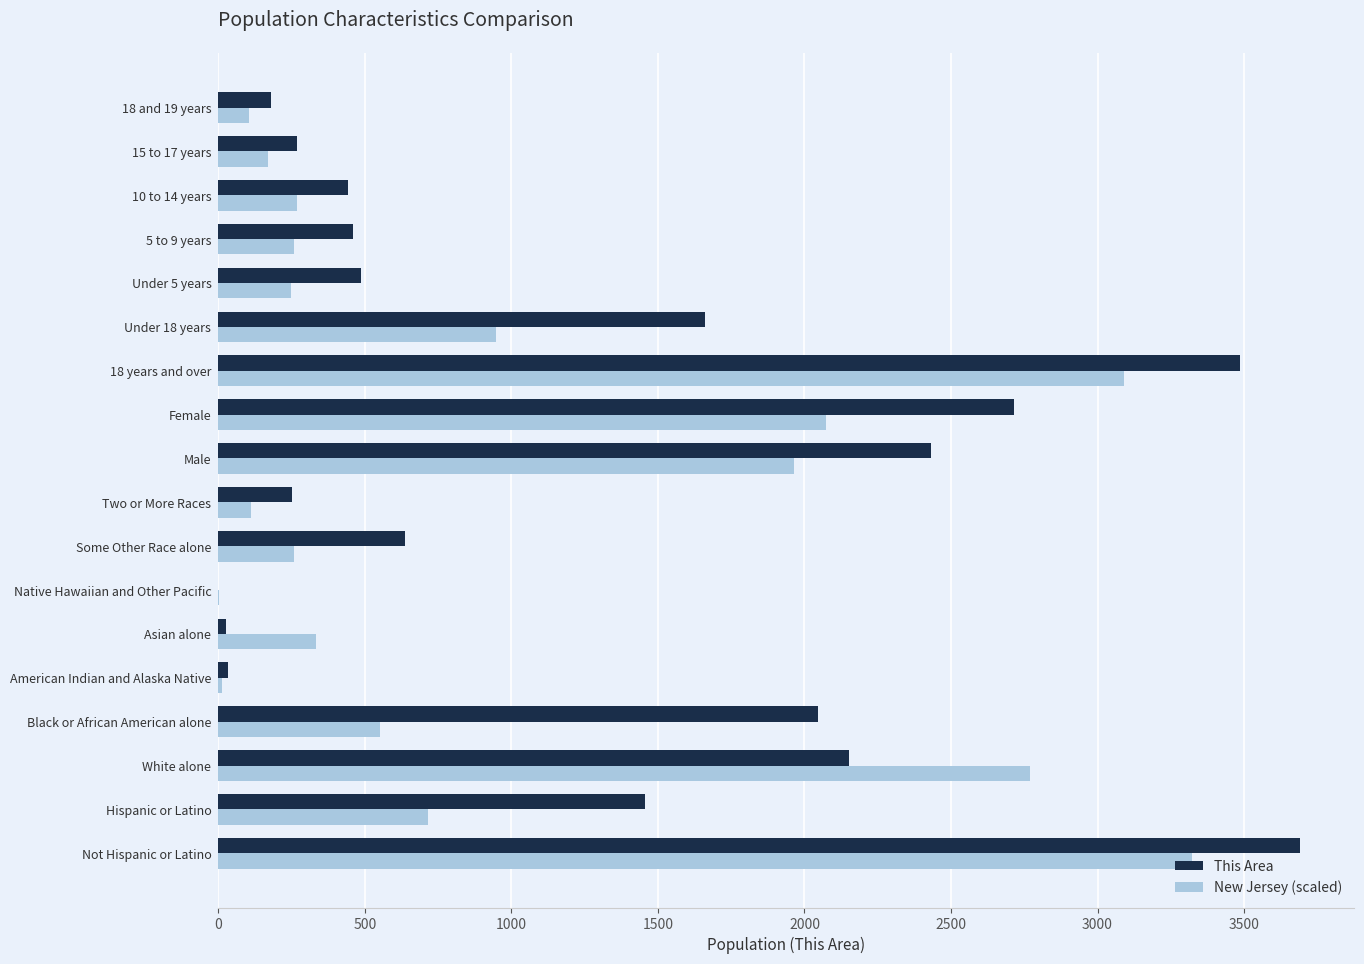

How many data points does each series have?

18